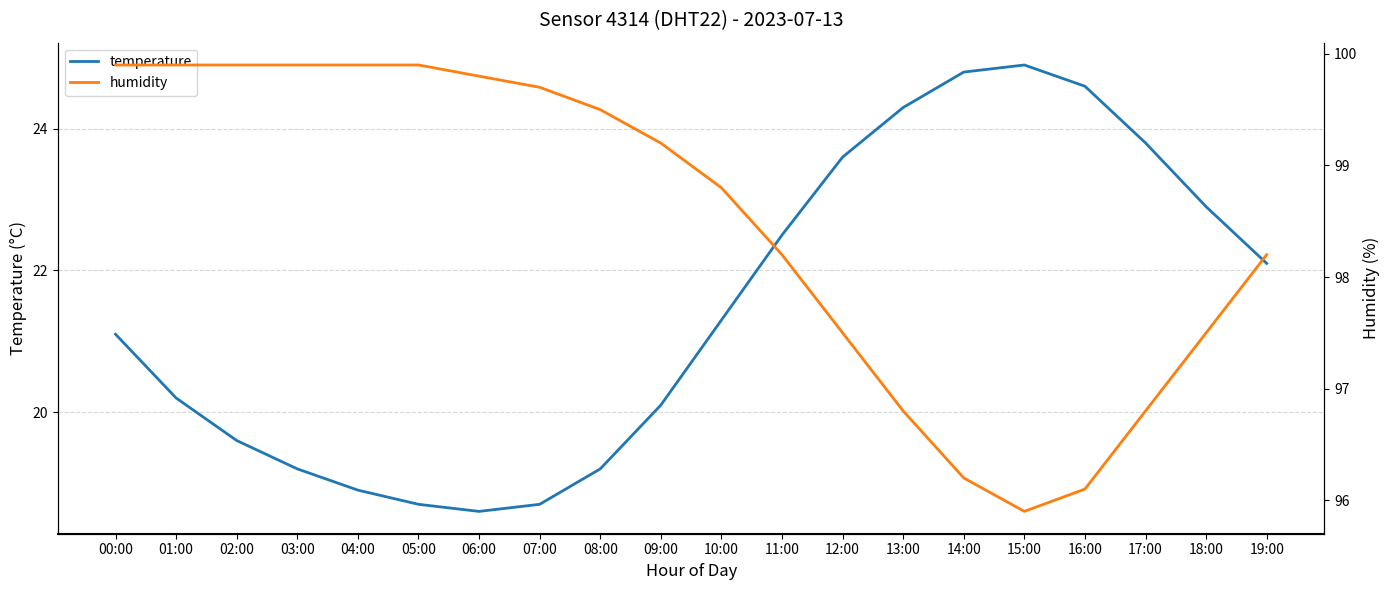

Which category has the highest value across all series?

00:00